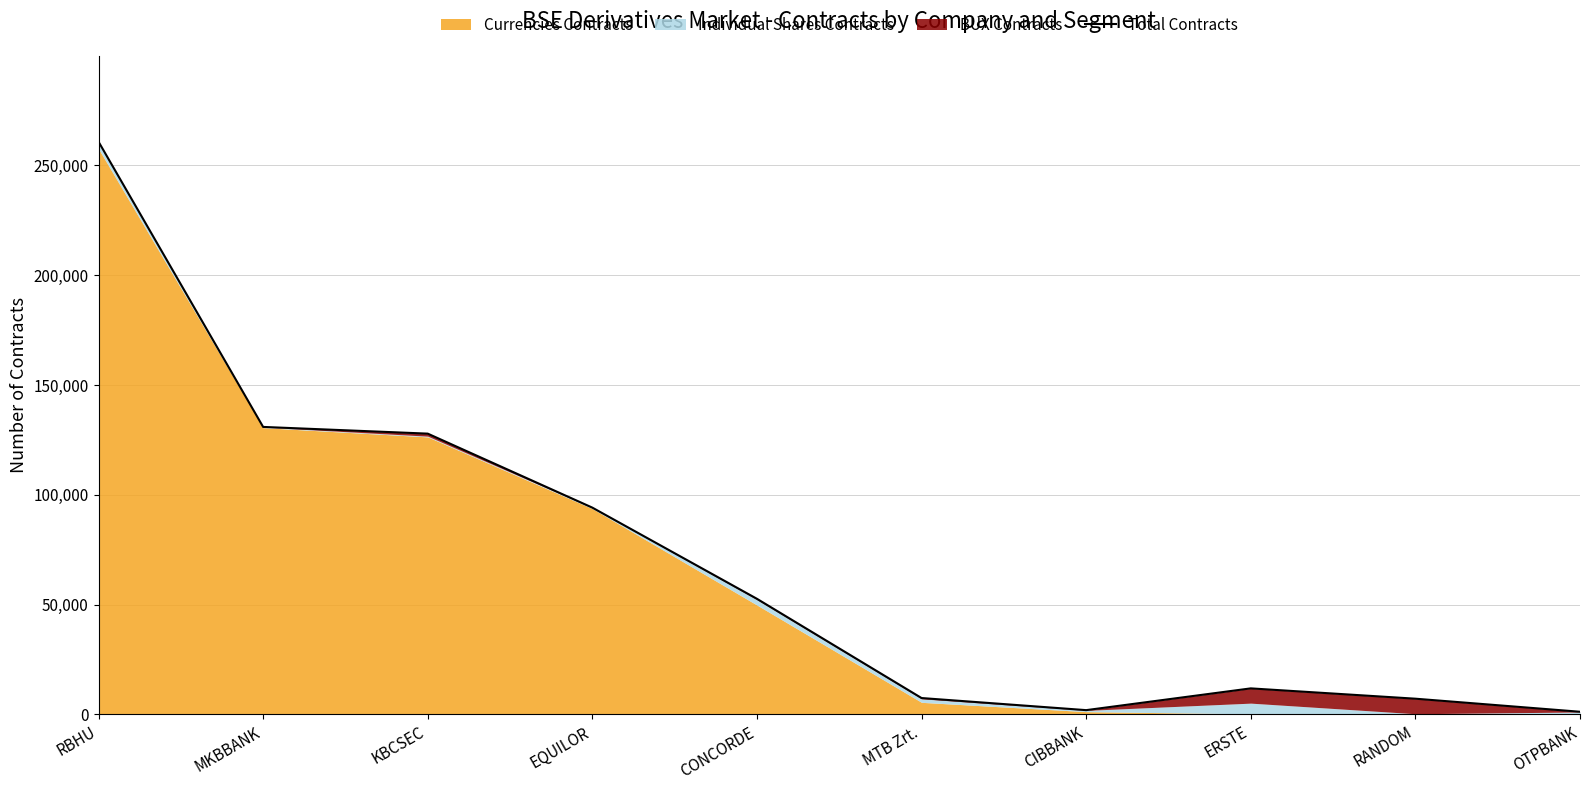

Reading left to right, extract all data points from this chart.

RBHU=260769	MKBBANK=130920	KBCSEC=127862	EQUILOR=94171	CONCORDE=52662	MTB Zrt.=7490	CIBBANK=1983	ERSTE=11889	RANDOM=7192	OTPBANK=1246